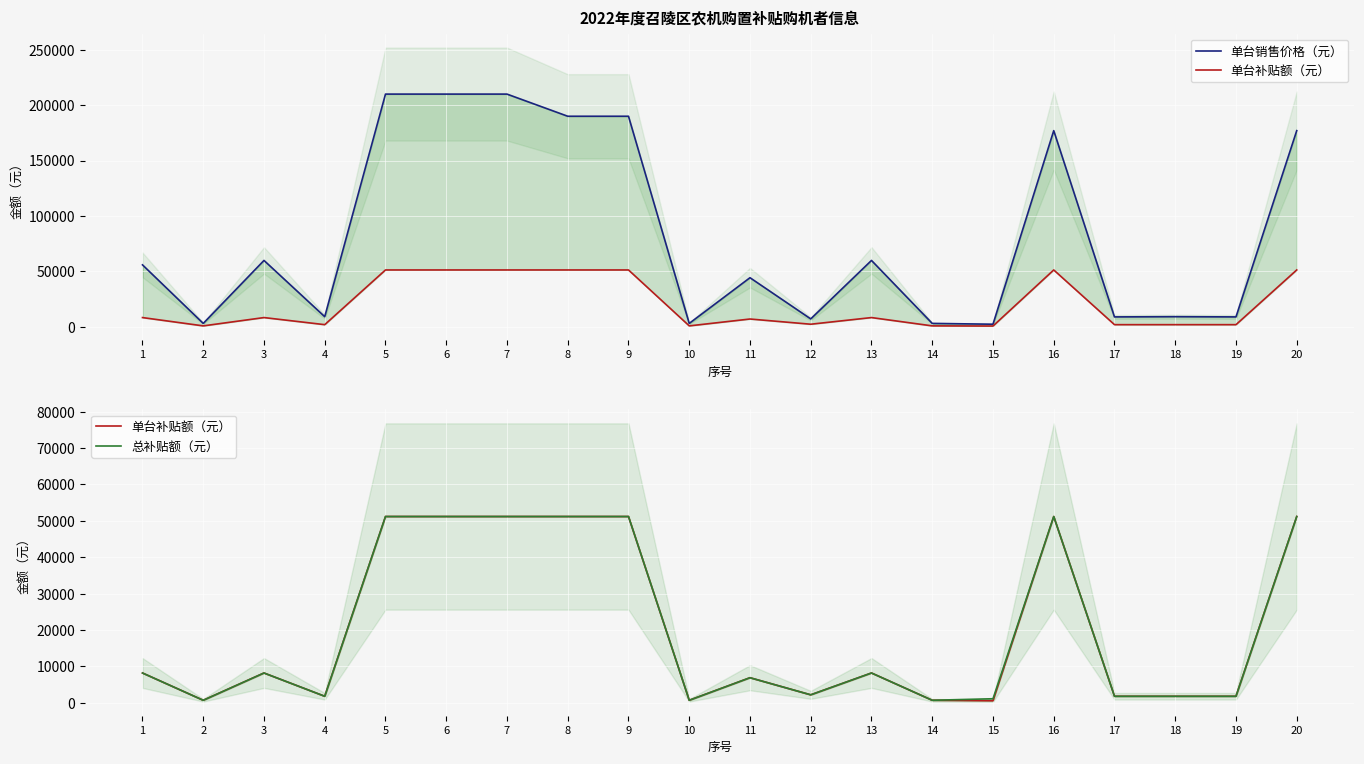

The value of 总补贴额（元） at 10 is 700. True or false?

True